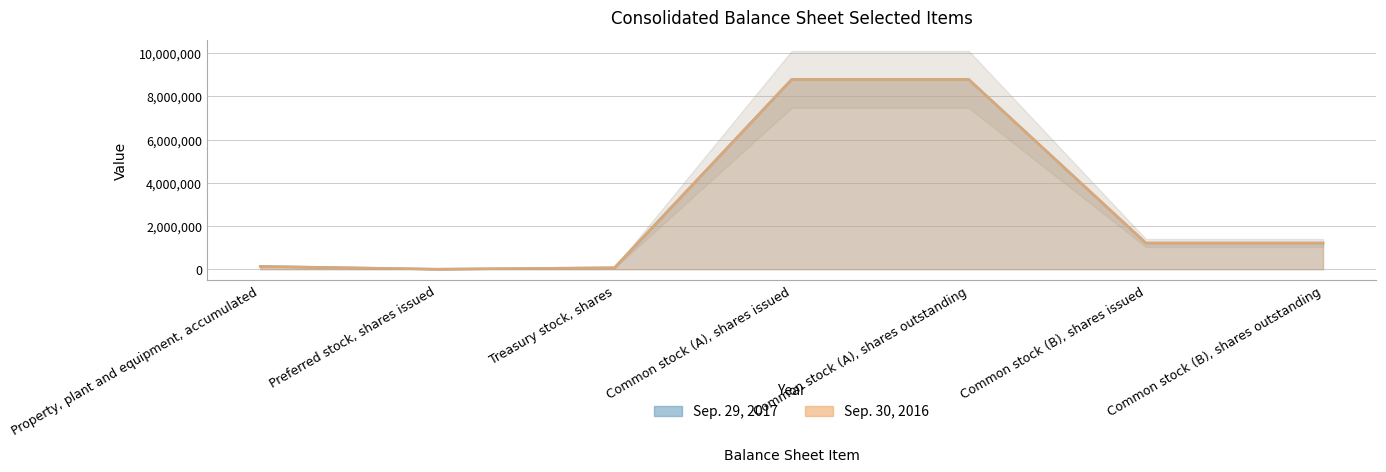

What is the difference between the highest and lowest values at Common stock (A), shares outstanding?

6485